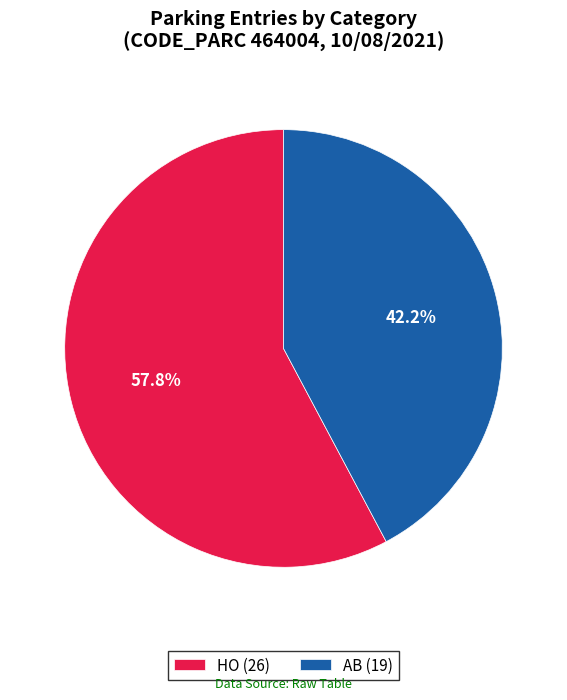

What is the largest slice in the pie chart?

HO